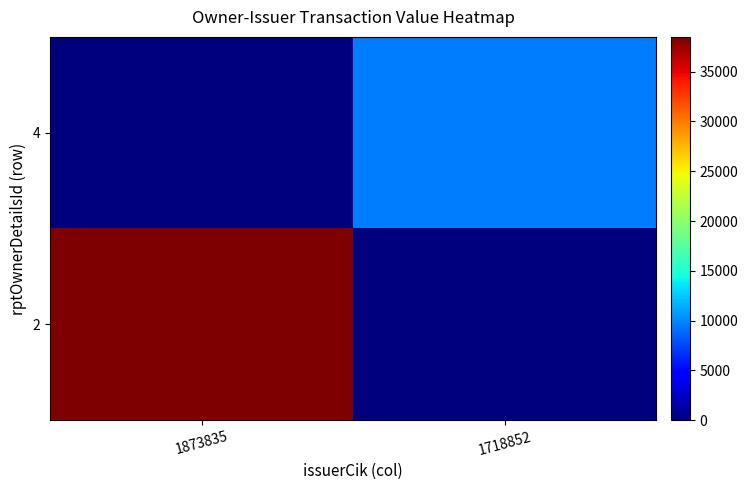

At how many categories does at least one series exceed 15820?

1